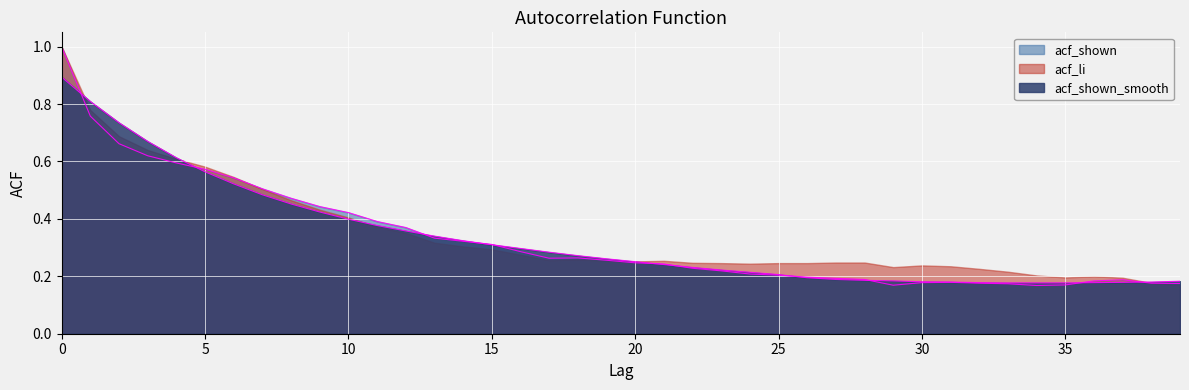

The acf_shown_smooth series shows 0.9 at 0. True or false?

True